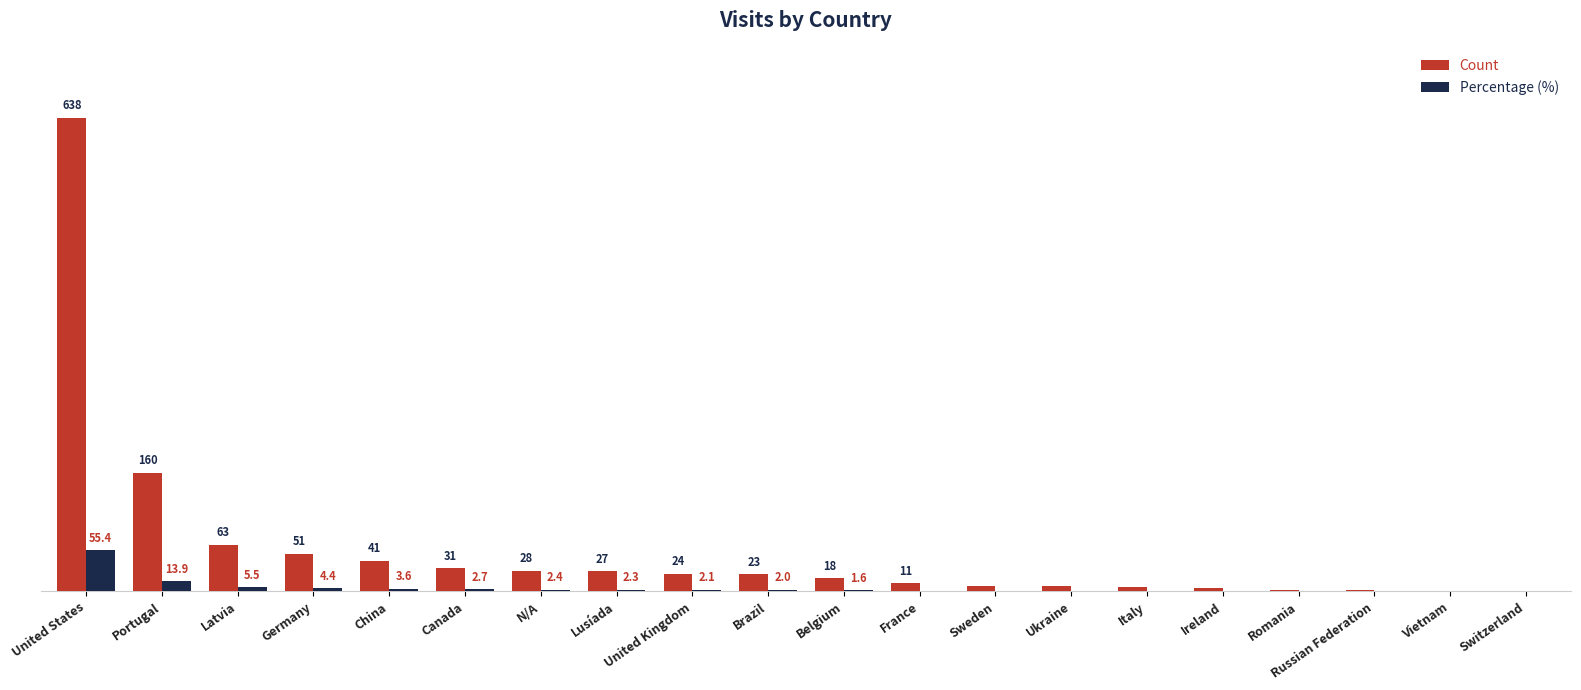

Does the chart contain stacked bars?

No